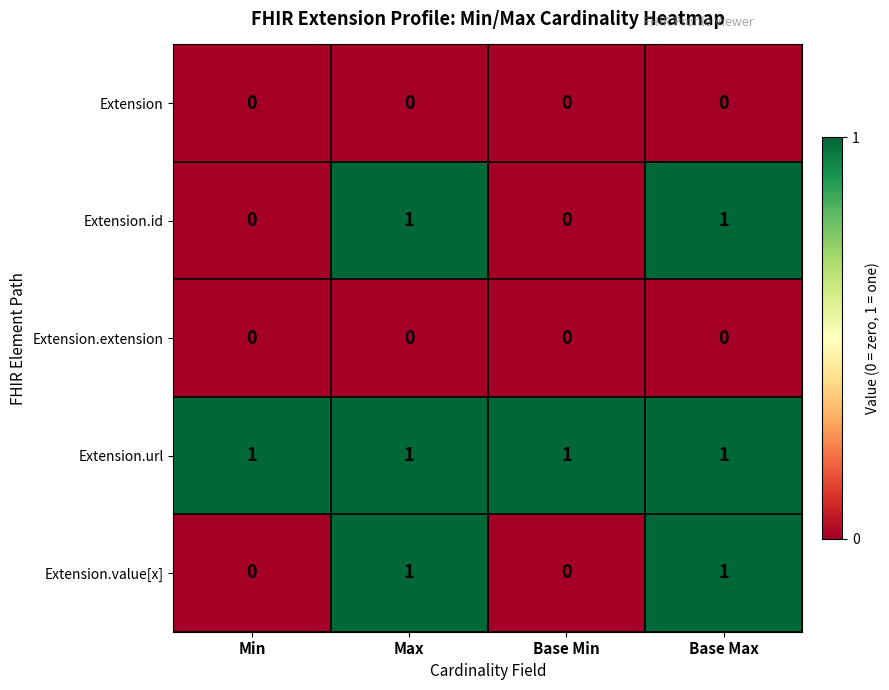

What is the total value across all series at Base Max?

3